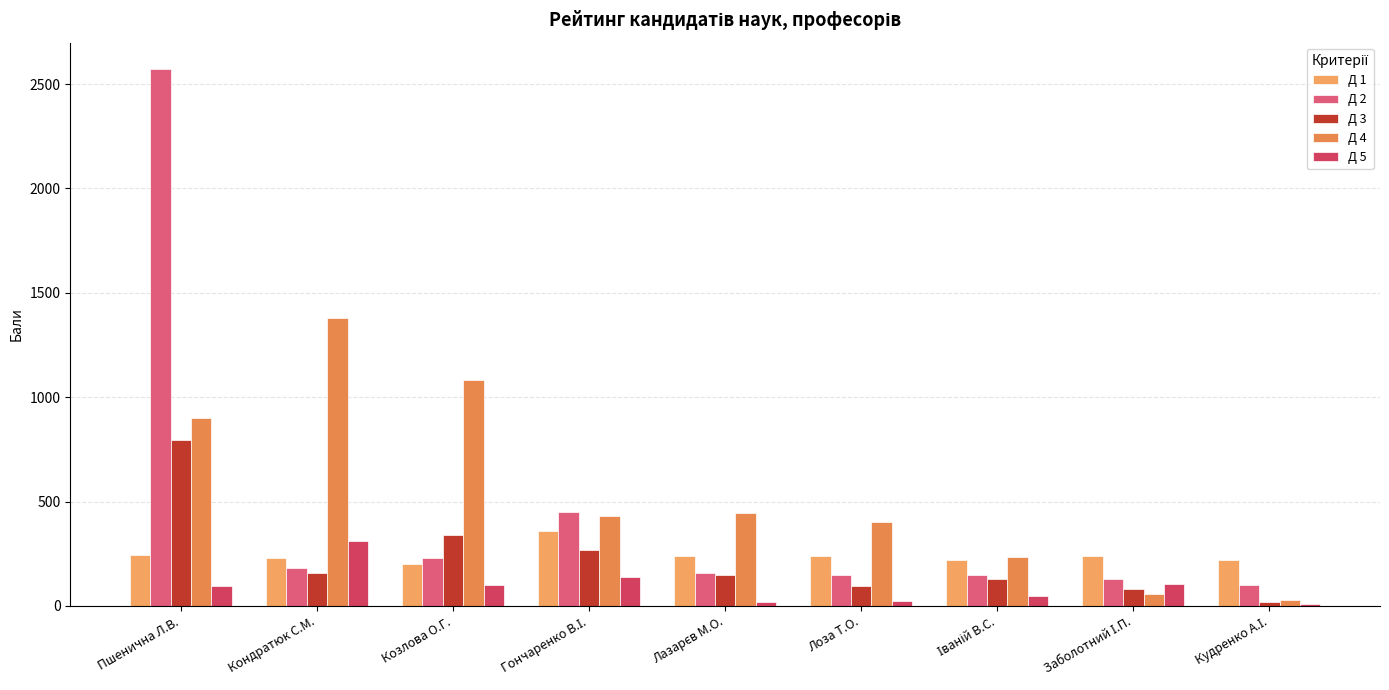

Which series has the widest spread of values?

Д 2